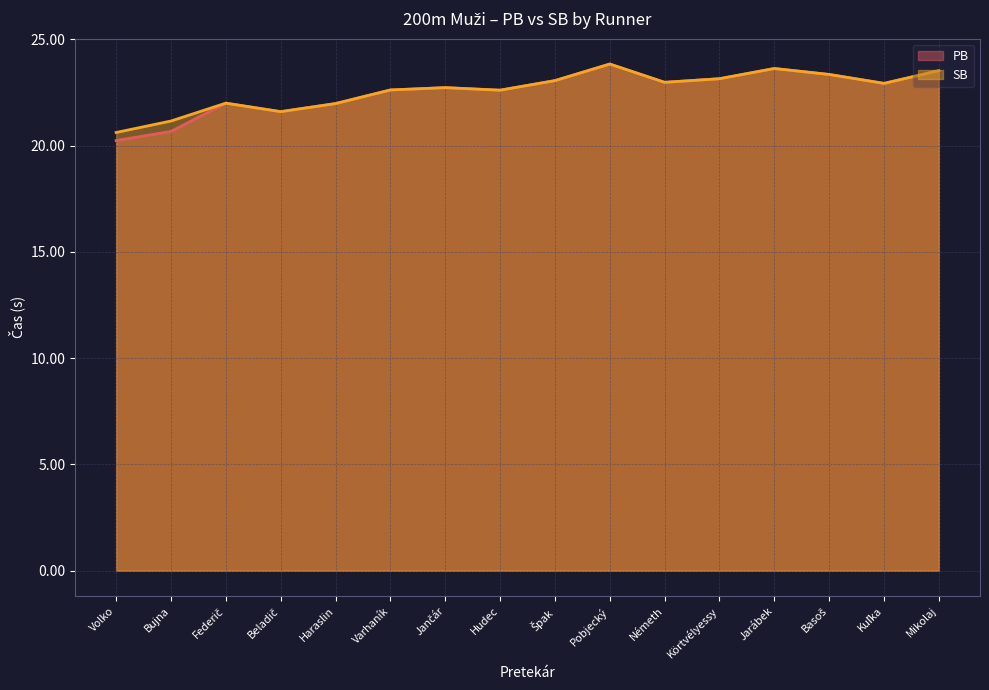

Reading left to right, extract all data points from this chart.

PB: Volko=20.2	Bujna=20.7	Federič=22.0	Beladič=21.6	Haraslin=22.0	Varhaník=22.6	Jančár=22.7	Hudec=22.6	Špak=23.1	Pobjecký=23.8	Németh=23.0	Körtvélyessy=23.1	Jarábek=23.6	Basoš=23.4	Kuľka=22.9	Mikolaj=23.5
SB: Volko=20.6	Bujna=21.2	Federič=22.0	Beladič=21.6	Haraslin=22.0	Varhaník=22.6	Jančár=22.7	Hudec=22.6	Špak=23.1	Pobjecký=23.8	Németh=23.0	Körtvélyessy=23.1	Jarábek=23.6	Basoš=23.4	Kuľka=22.9	Mikolaj=23.5